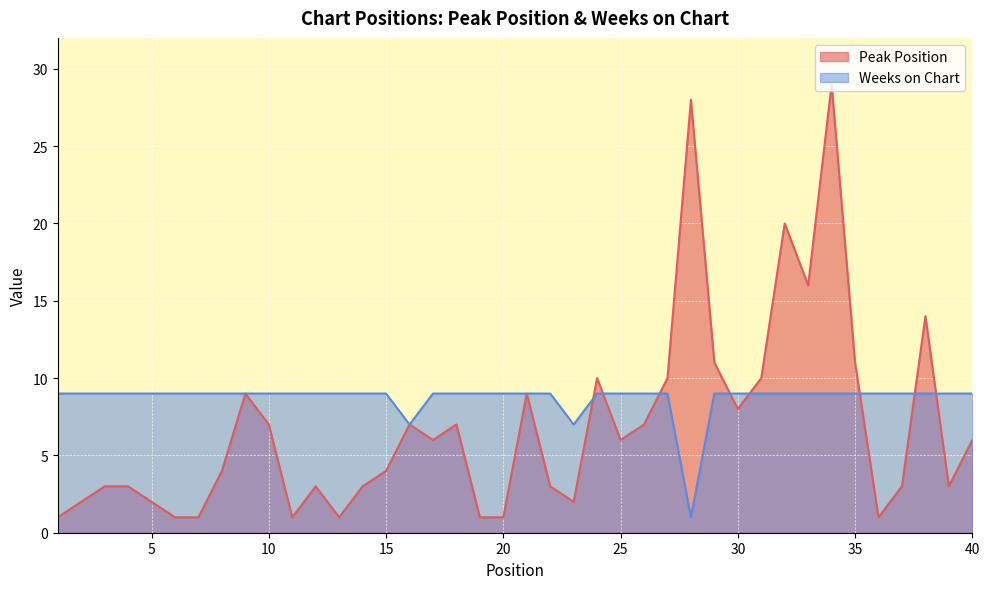

In Weeks on Chart, how many points are lower than both neighbors (excluding endpoints)?

3